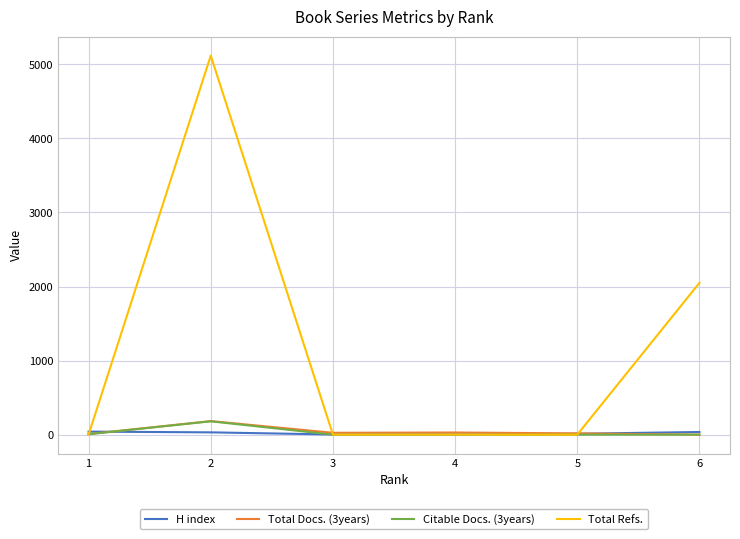

What is the greatest value displayed?

5118